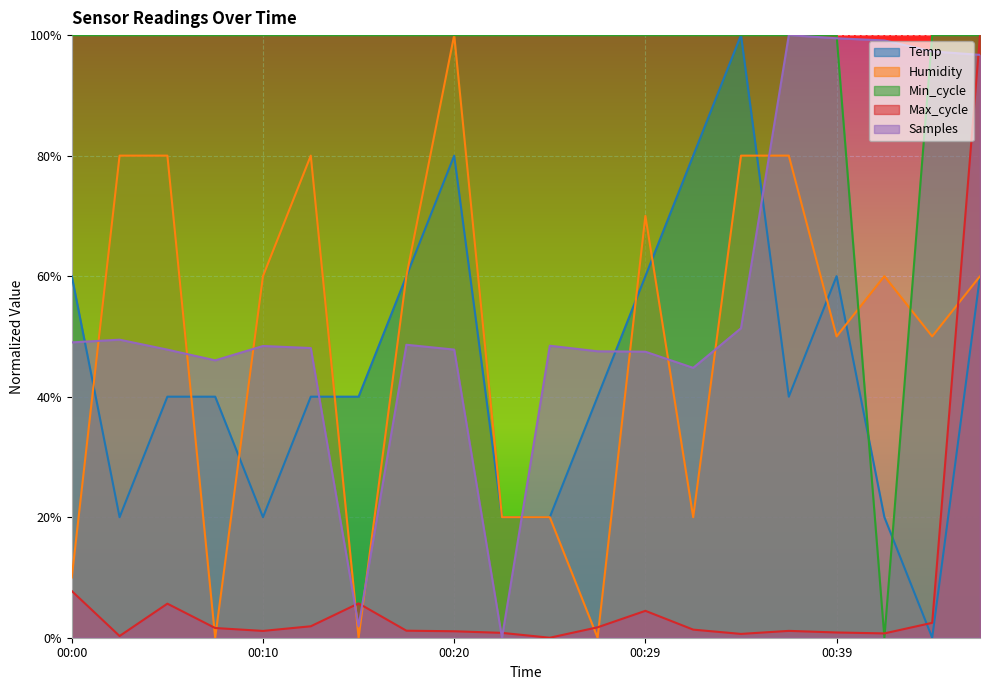

Is it true that Samples equals 0.0 at 00:15?

False